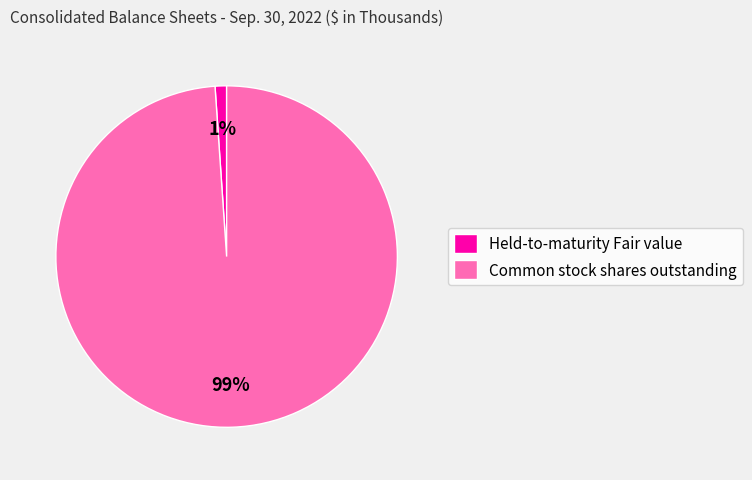

The Common stock shares outstanding slice represents 99% of the pie. True or false?

True